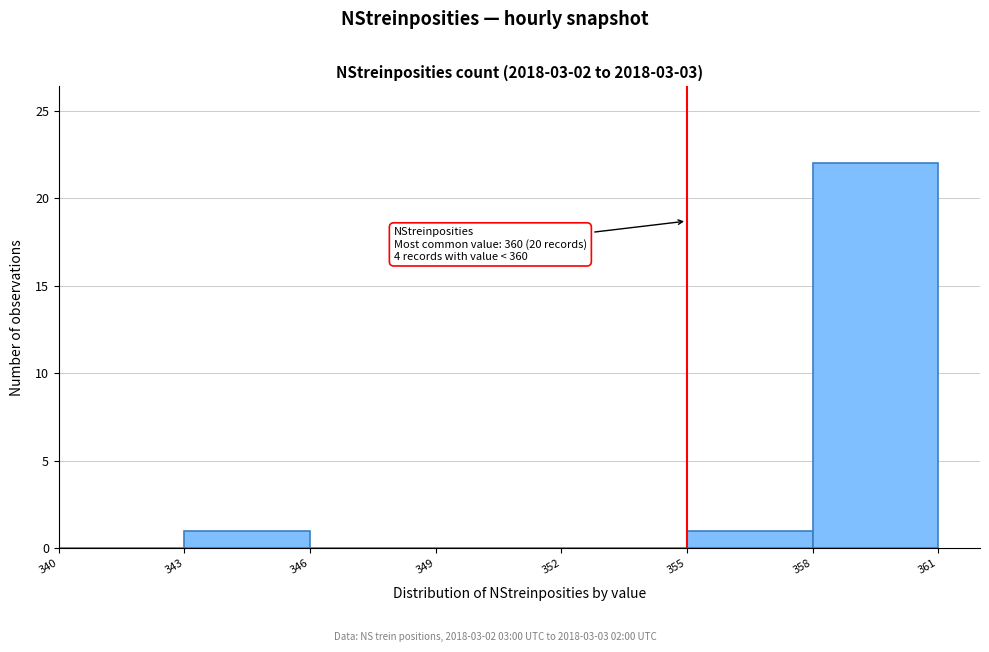

Over which range of the x-axis is the bar tallest?

358 to 361